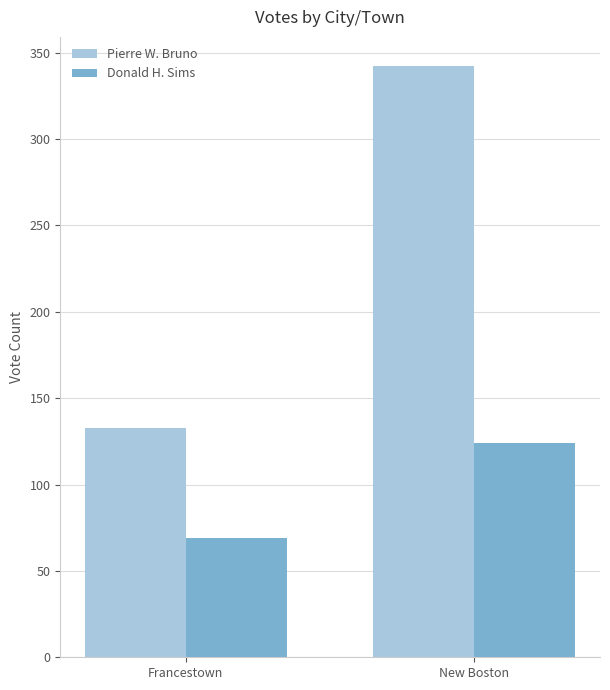

What is the minimum value for Pierre W. Bruno?

133